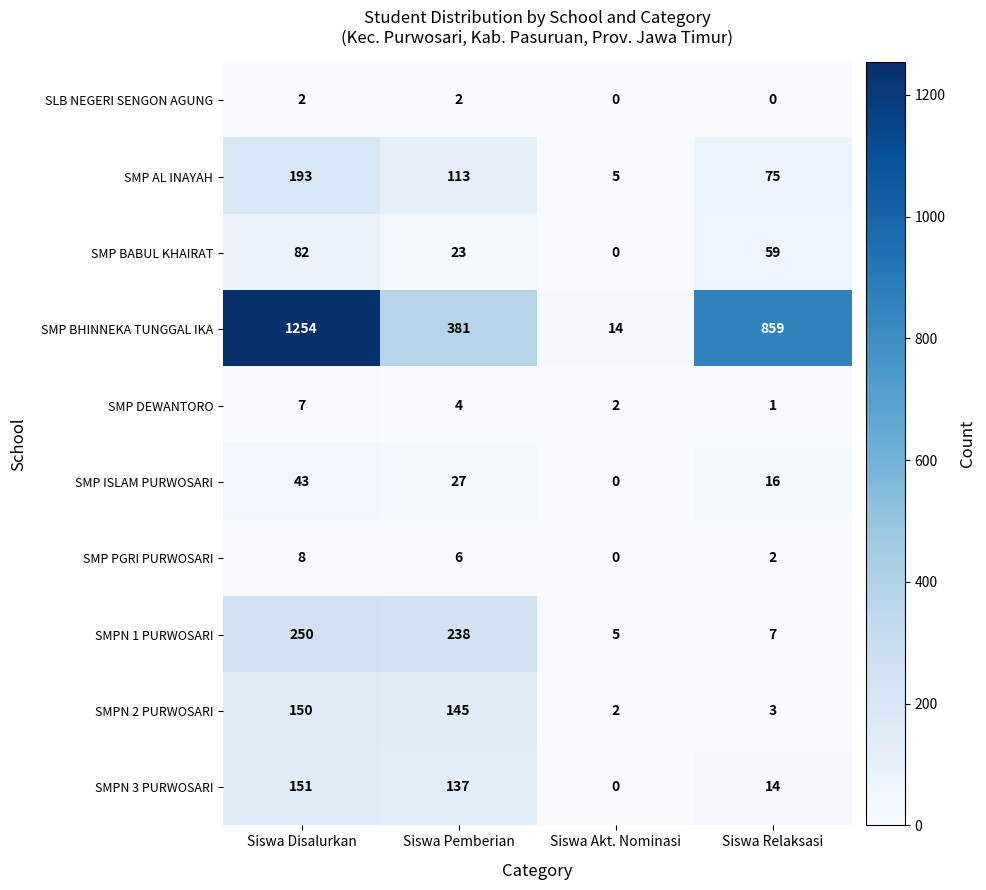

Which series has the largest total across all categories?

SMP BHINNEKA TUNGGAL IKA